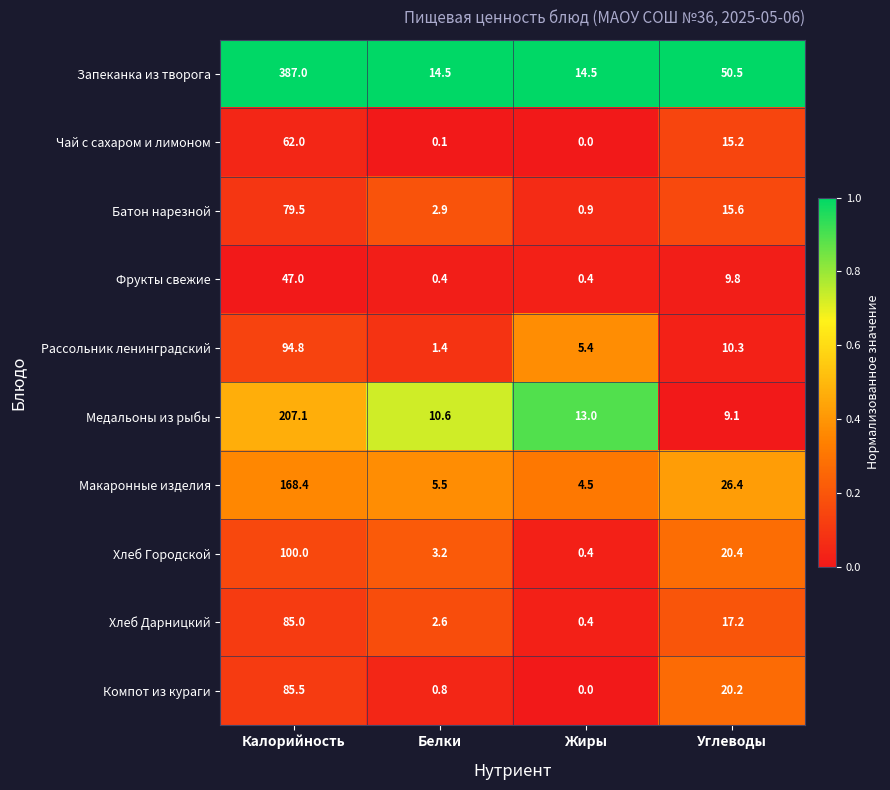

Which series has the largest total across all categories?

Запеканка из творога